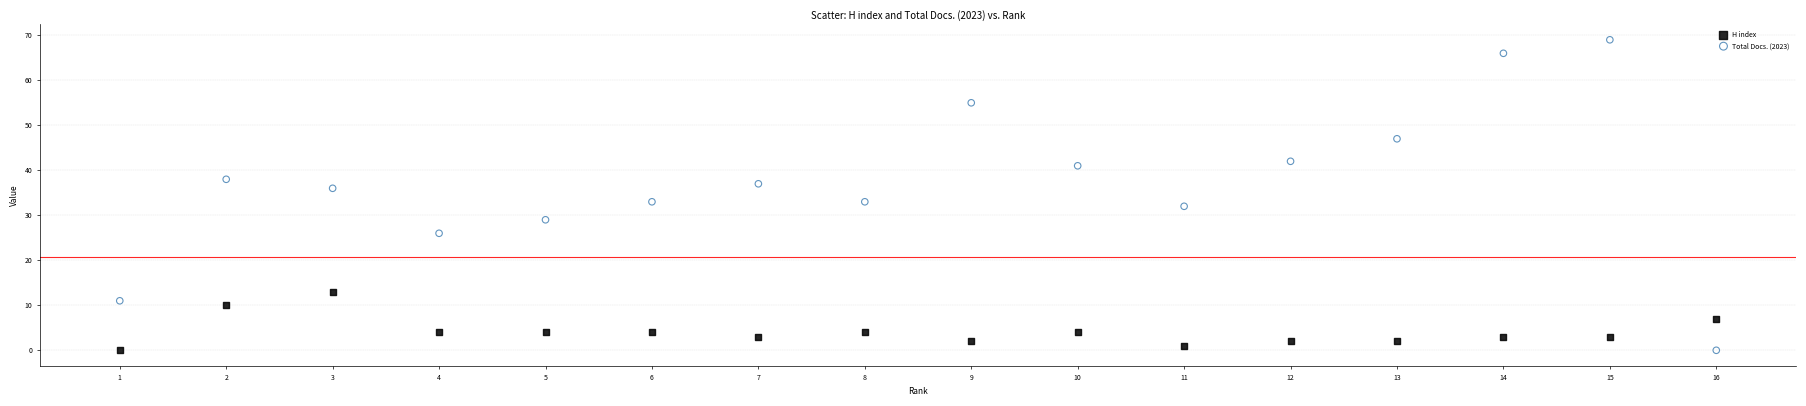

Which series reaches the maximum Y coordinate?

Total Docs. (2023)